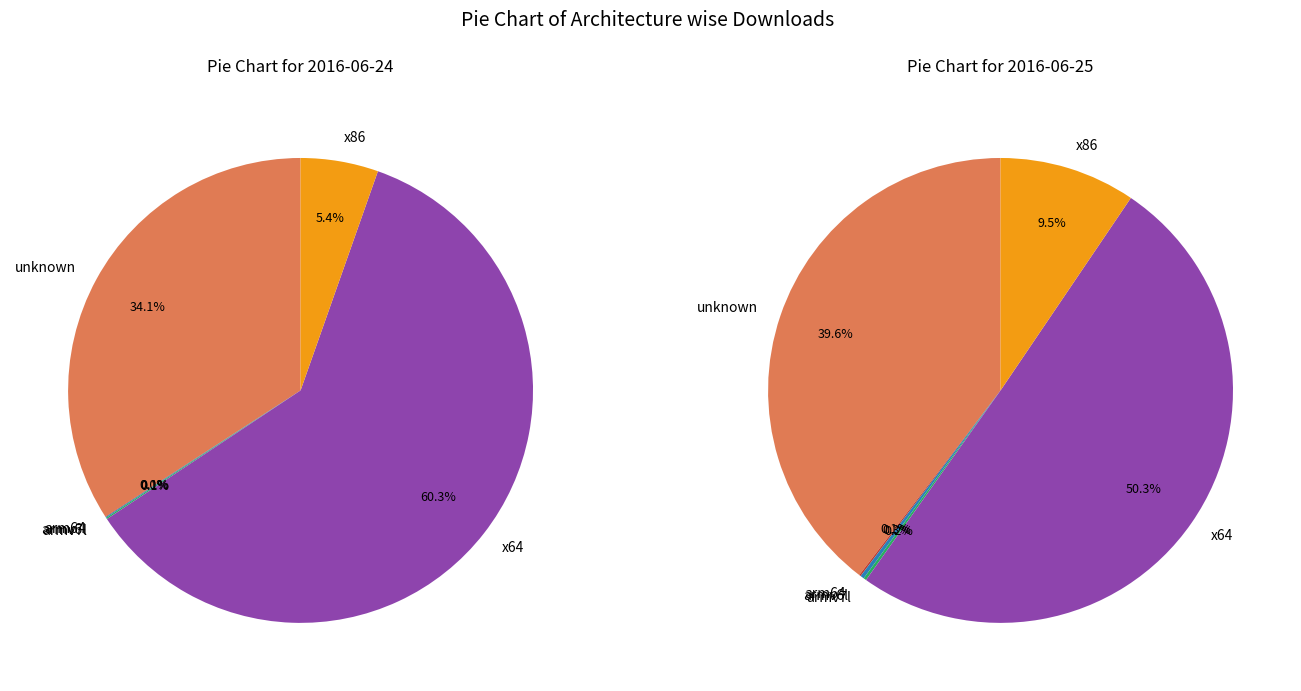

The arm64 slice represents 0% of the pie. True or false?

True